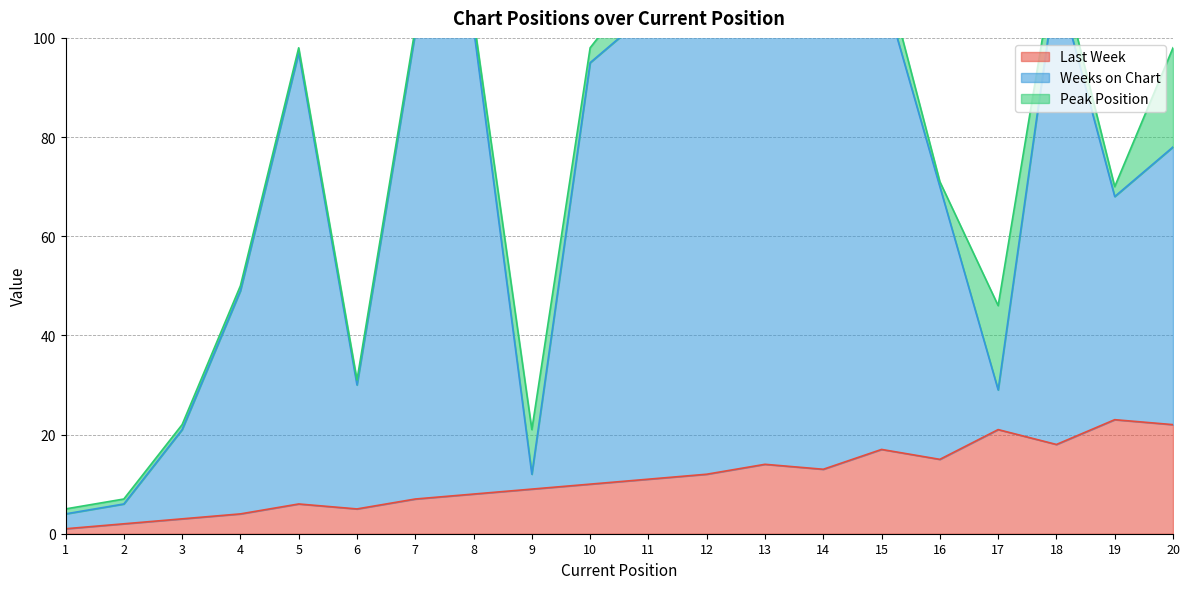

Does the chart display data point markers on the line(s)?

No